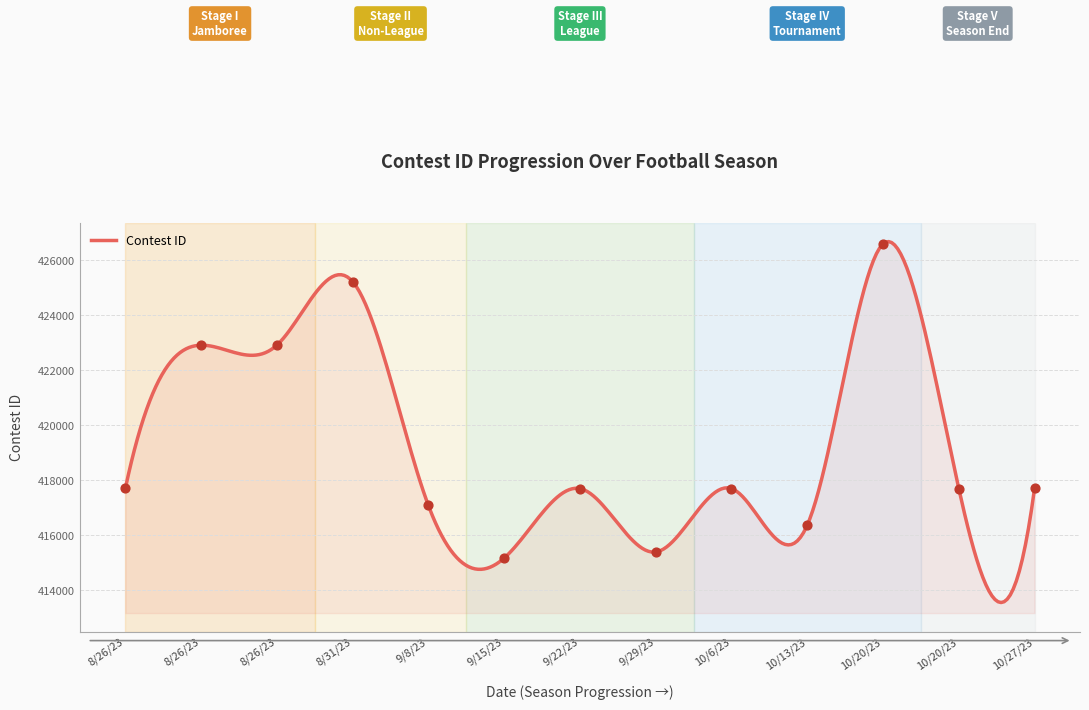

What is the ratio of the value at 10/20/23 to the value at 9/29/23?

1.0